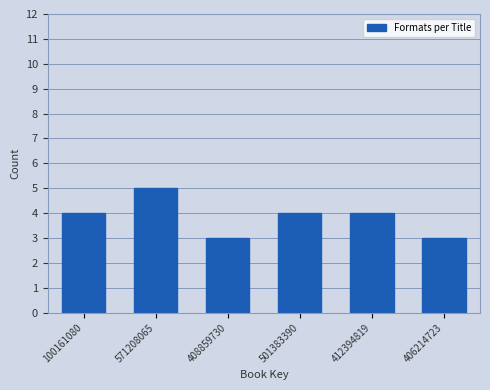

Reading left to right, extract all data points from this chart.

100161080=4	571208065=5	408859730=3	501383390=4	412394819=4	406214723=3